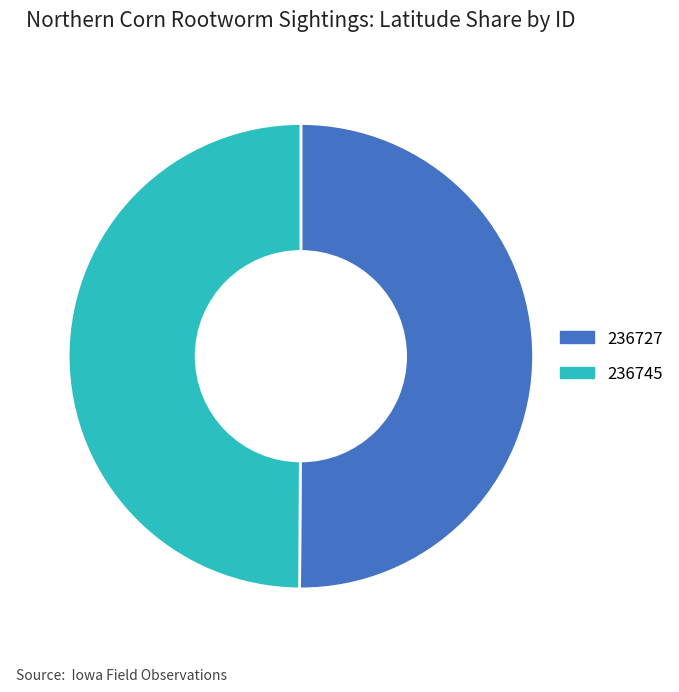

Combined, do 236745 and 236727 account for over 50%?

Yes